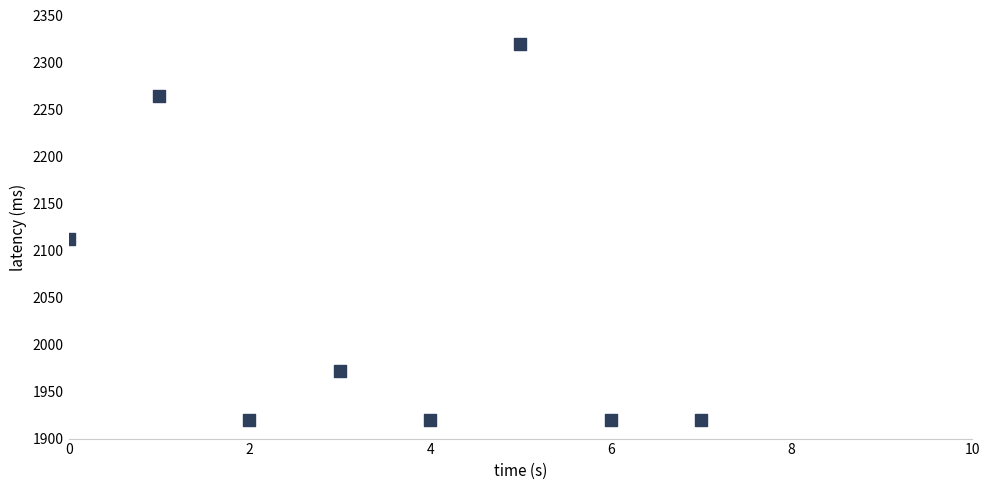

What is the average Y value?

2043.6